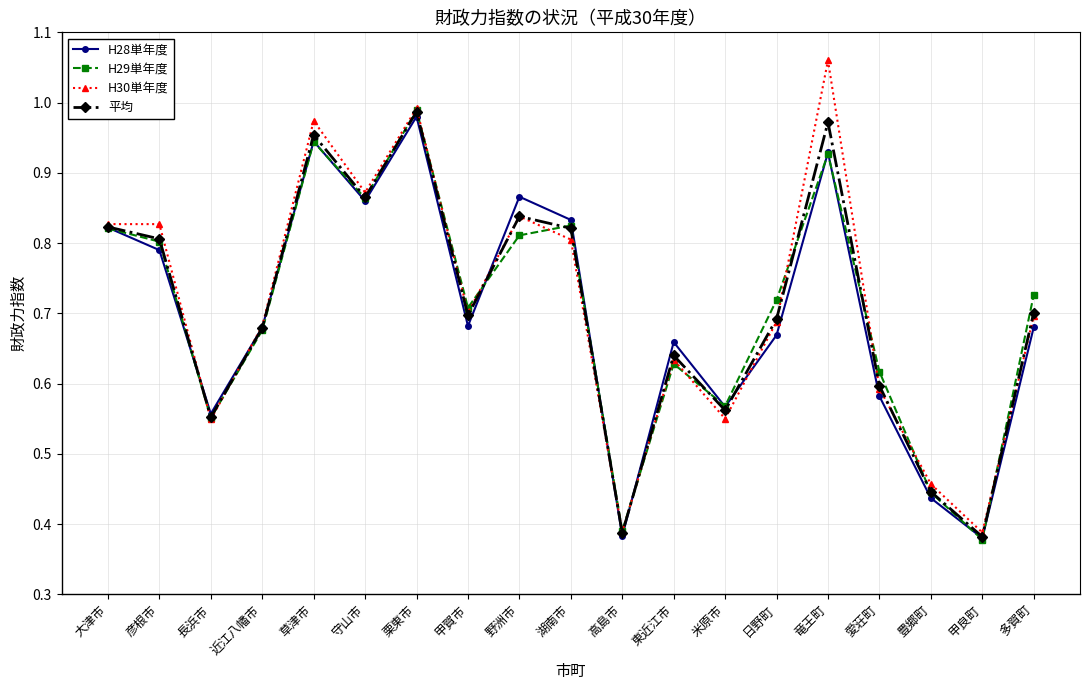

True or false: H30単年度 has more than 2 points higher than both neighbors.

True